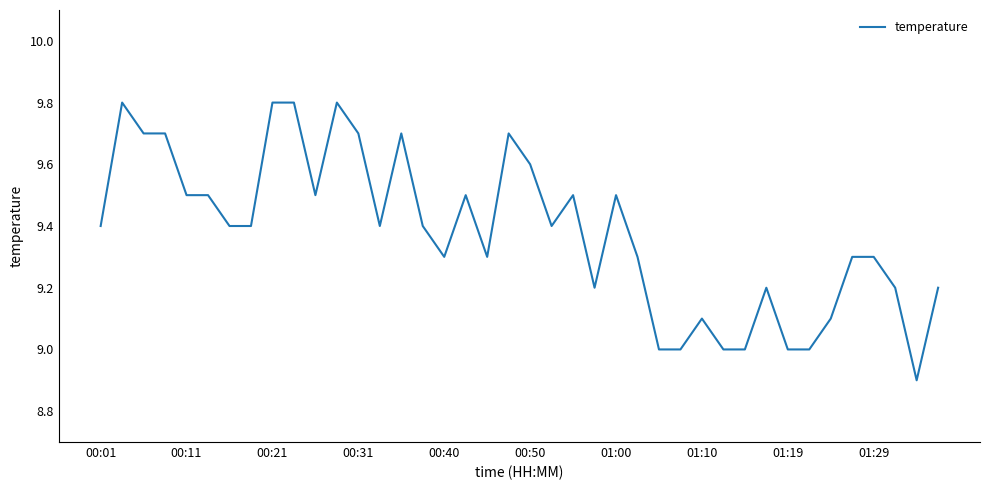

What is the sum of all values?

375.1